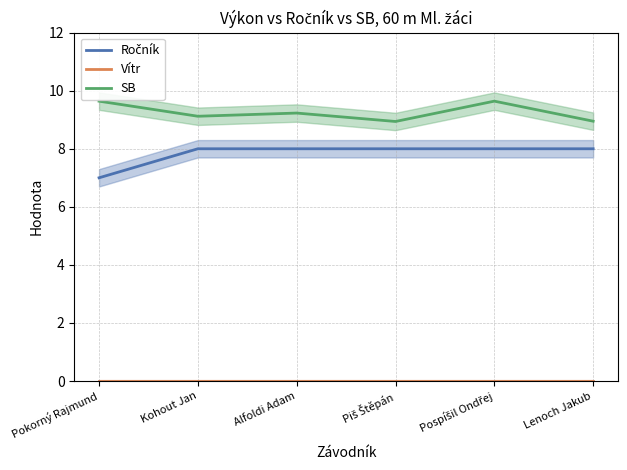

At which label does Vítr reach its minimum?

Pokorný Rajmund